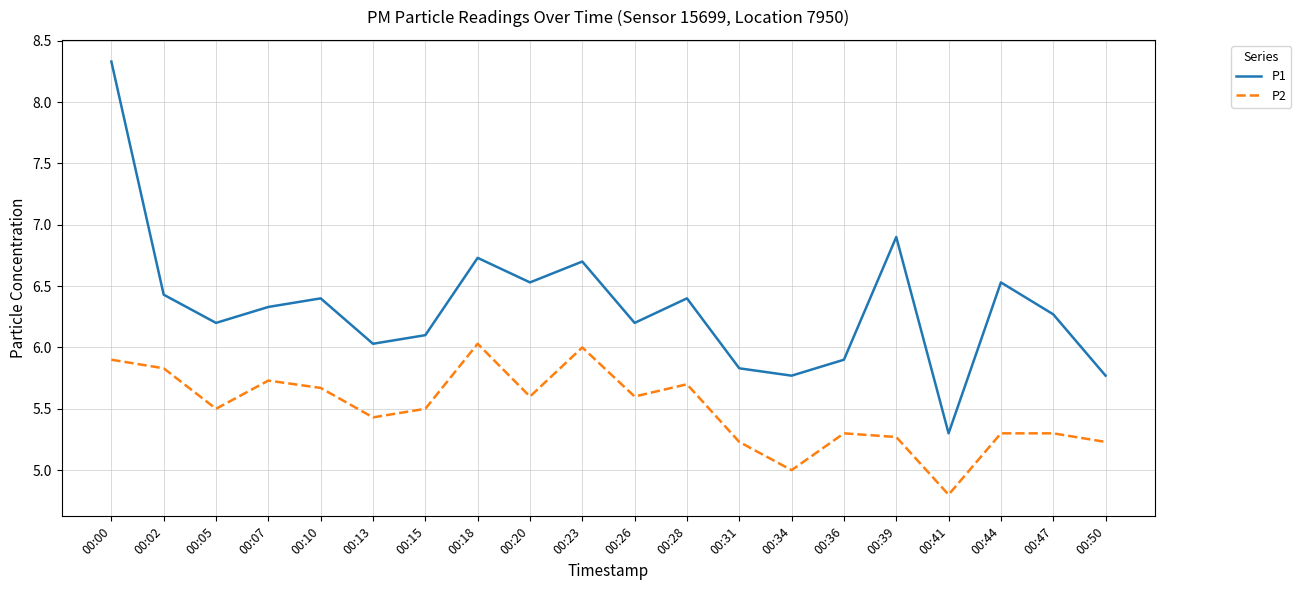

Rank the series by their maximum value, from highest to lowest.

P1, P2